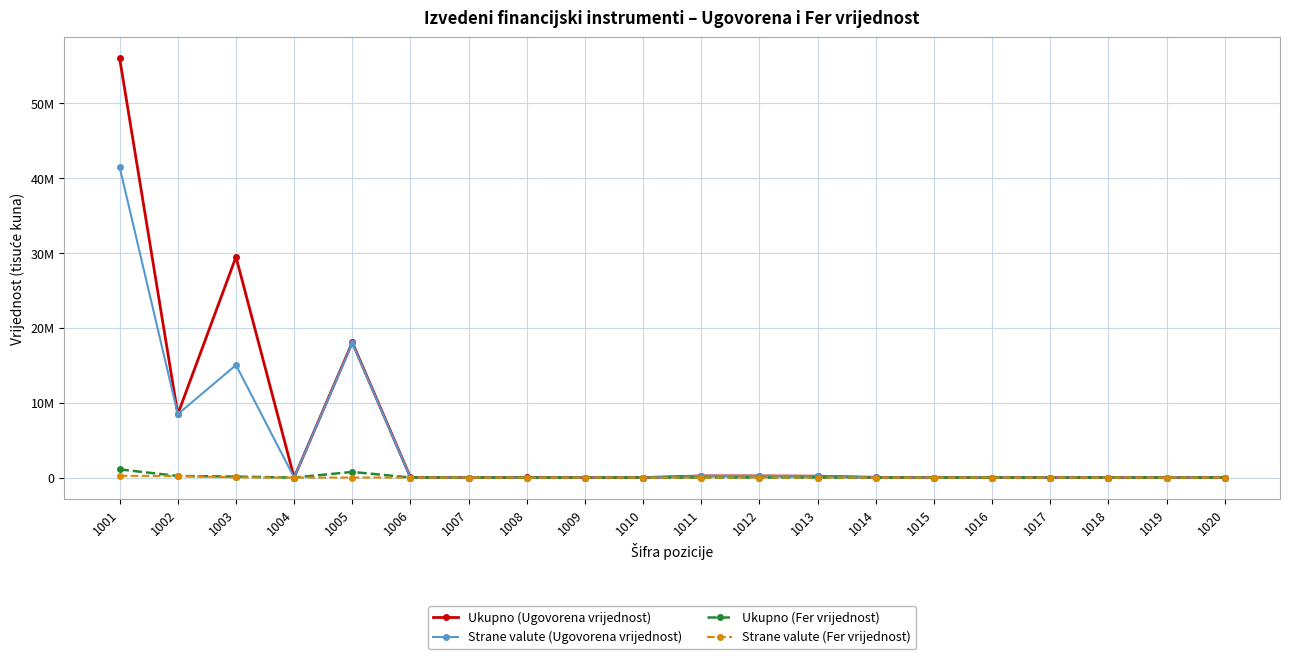

Between which two adjacent categories do Strane valute (Ugovorena vrijednost) and Ukupno (Fer vrijednost) first intersect?

1005 and 1006